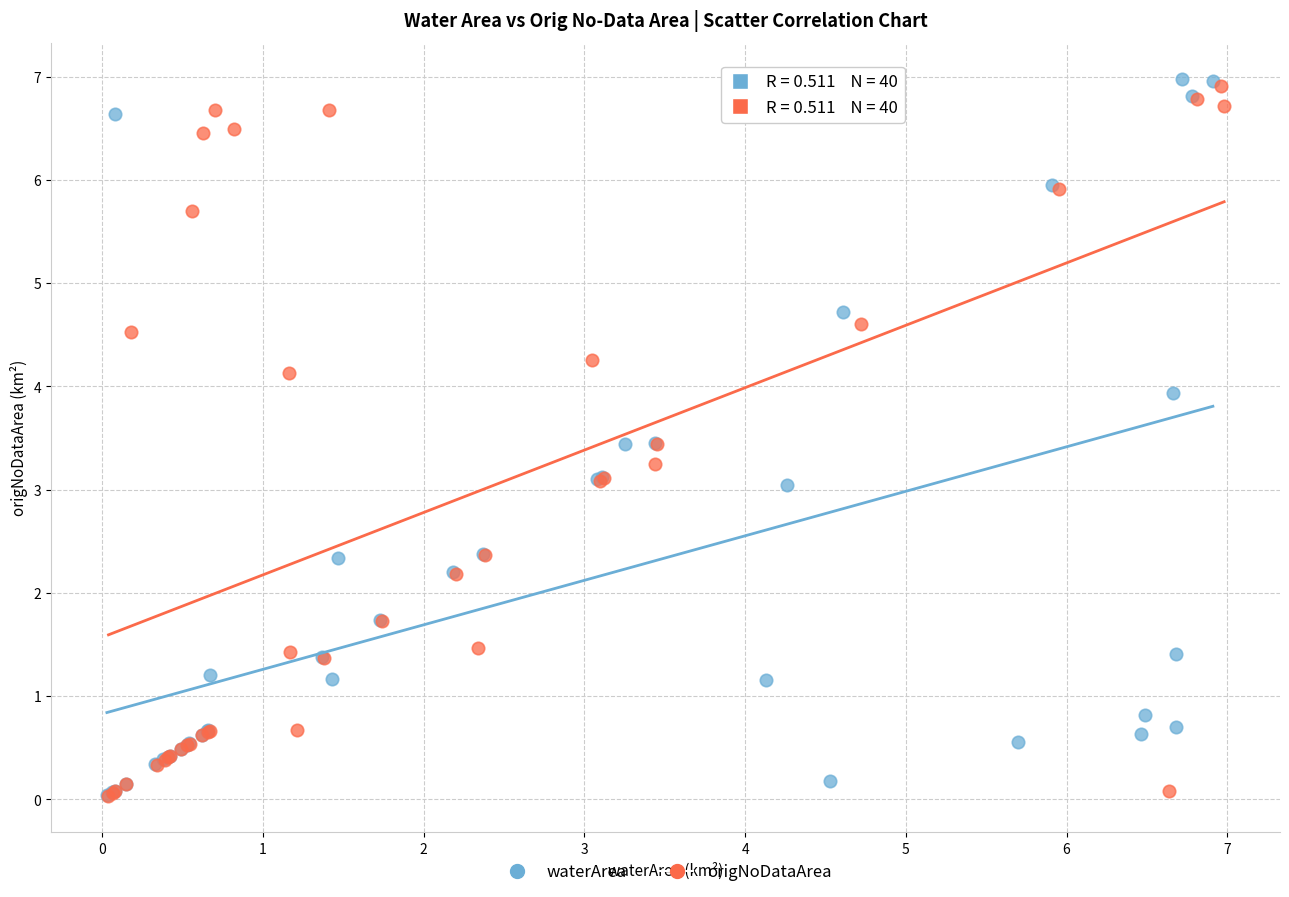

Which series has the largest Y range (max minus min)?

waterArea